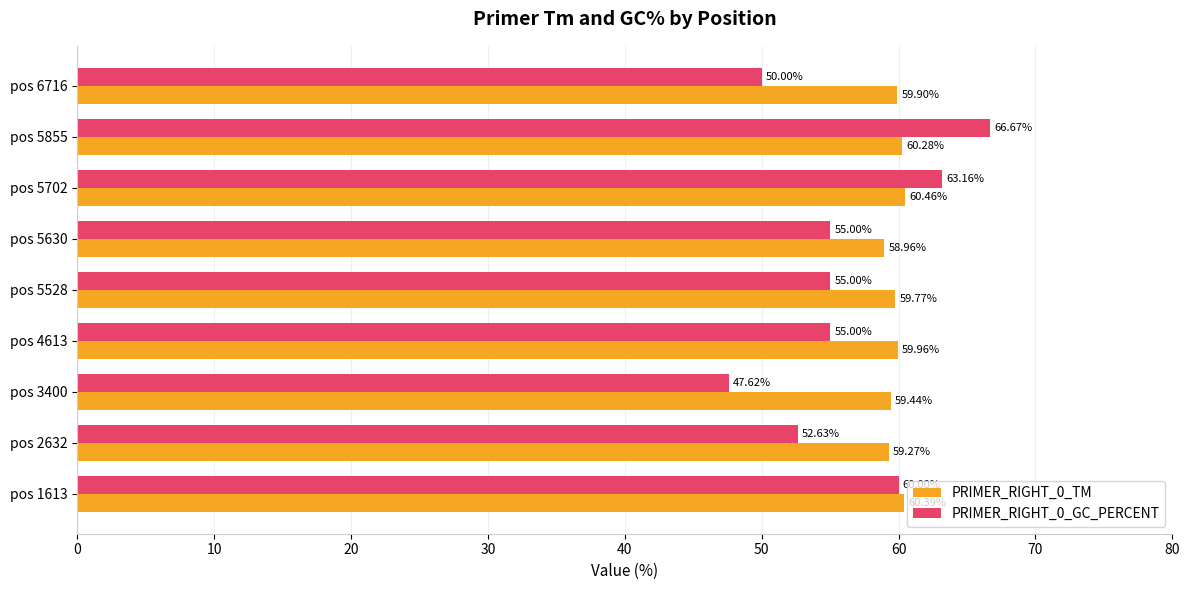

Which series has the widest spread of values?

PRIMER_RIGHT_0_GC_PERCENT